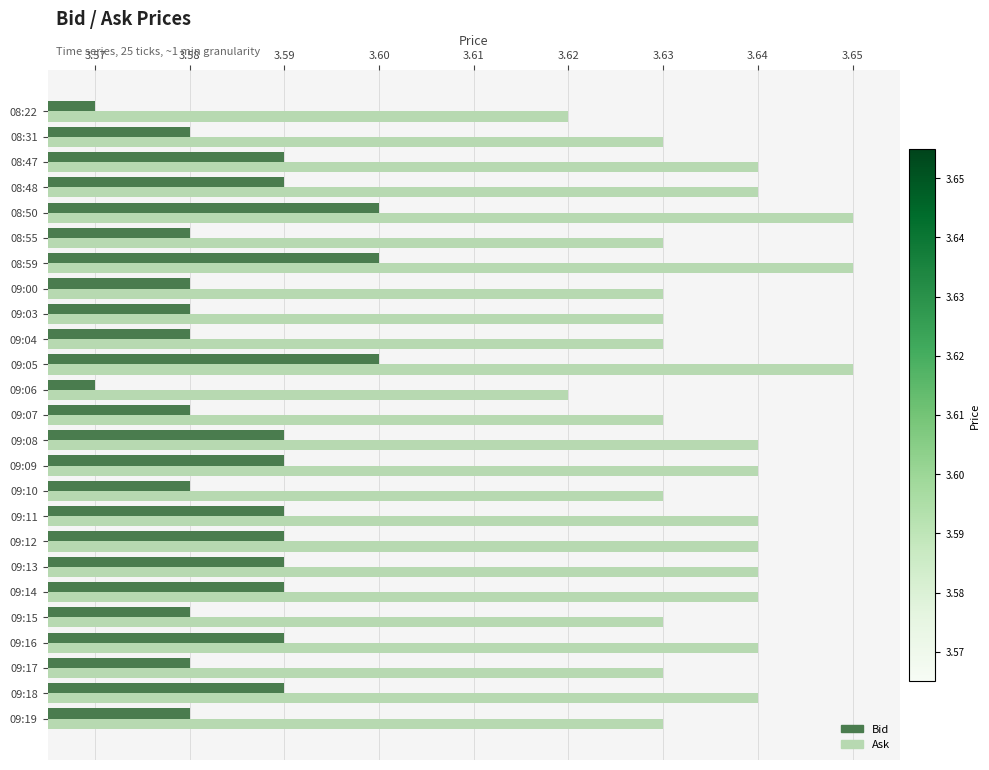

What is the sum of all Ask values?

90.9